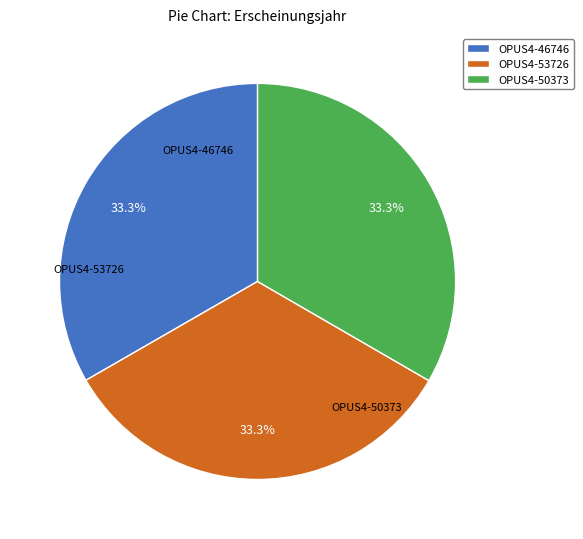

What percentage is the OPUS4-53726 slice, to the nearest percent?

33%